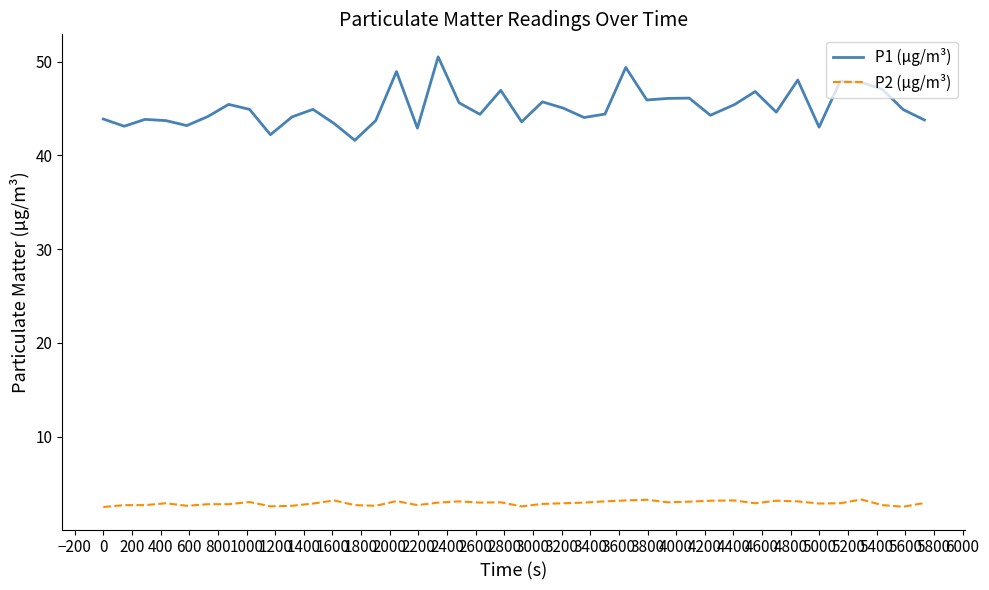

What is the maximum value for P2 (µg/m³)?

3.3